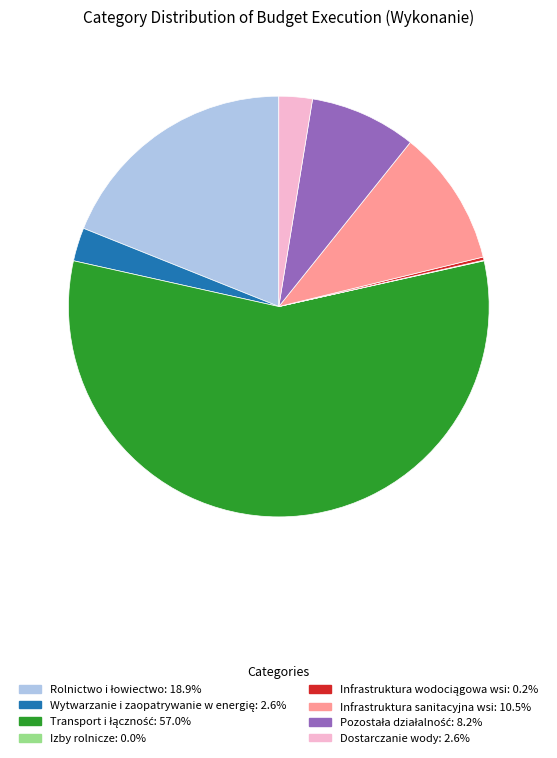

Is there any slice that represents more than half of the pie?

Yes